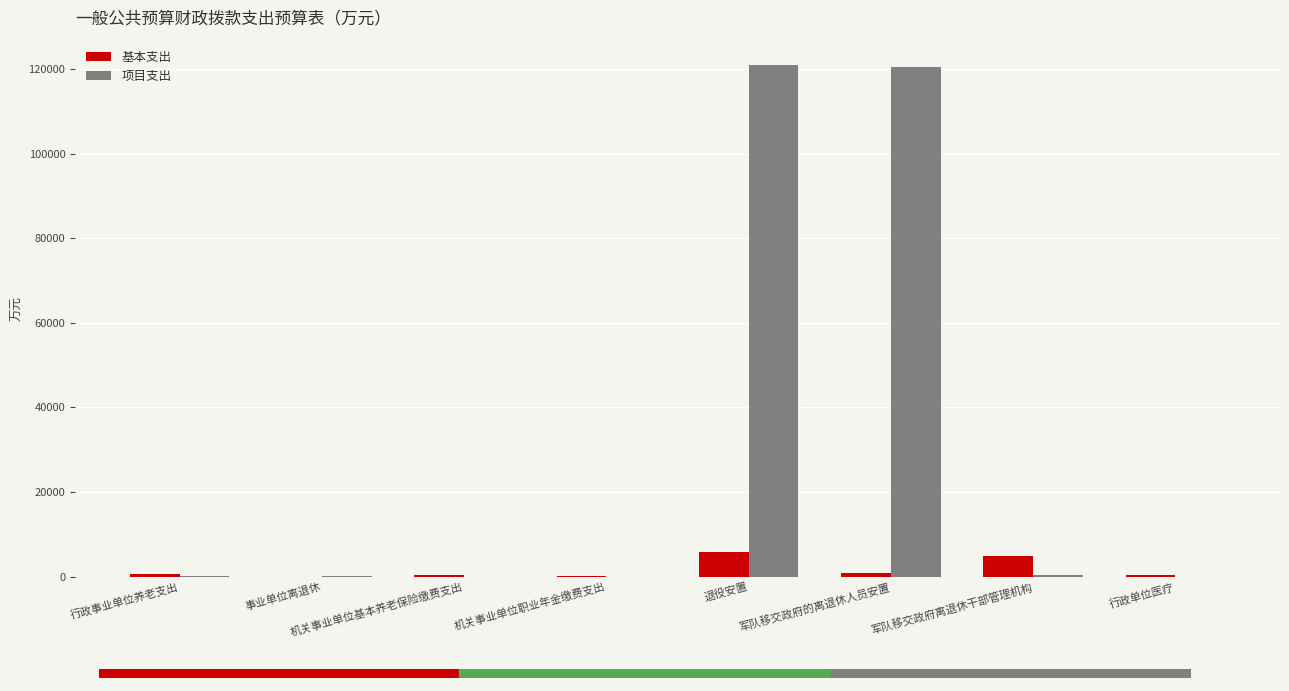

Is it true that 基本支出 equals 4905.2 at 军队移交政府离退休干部管理机构?

True